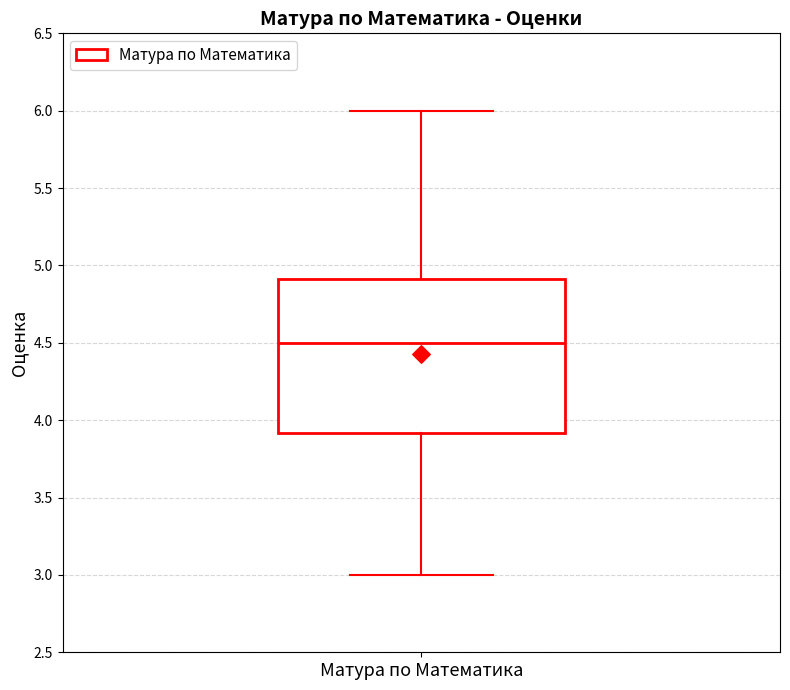

Transcribe this box plot: give where the median line is, the range the box spans, and where the two whiskers end, as read against the y-axis. The values are not printed on the chart, so give them approximately, as read against the axis.

median 4.5, box 3.9 to 4.9, whiskers 3.0 to 6.0